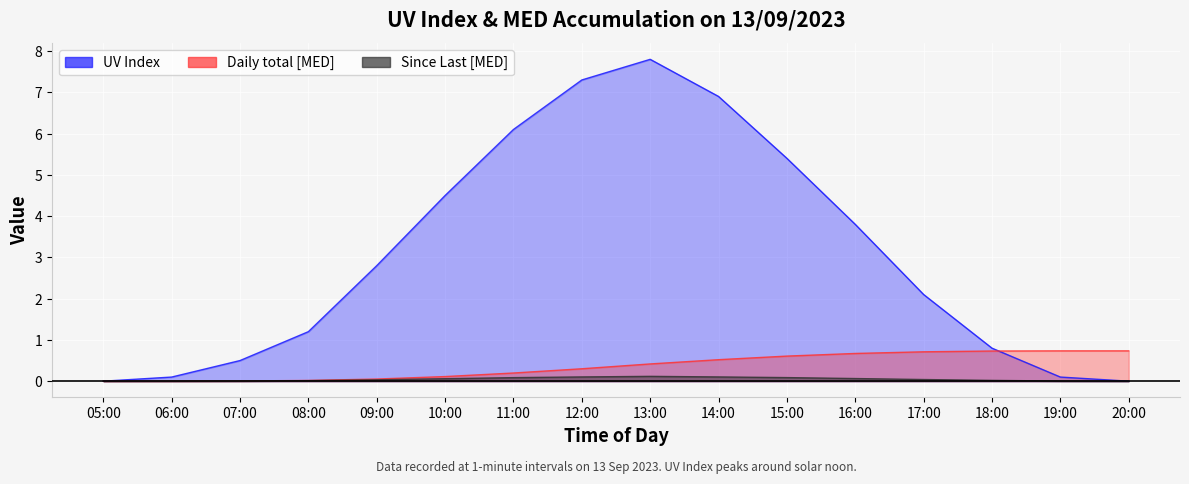

What is the difference between the second highest and minimum values in the UV Index series?

7.3